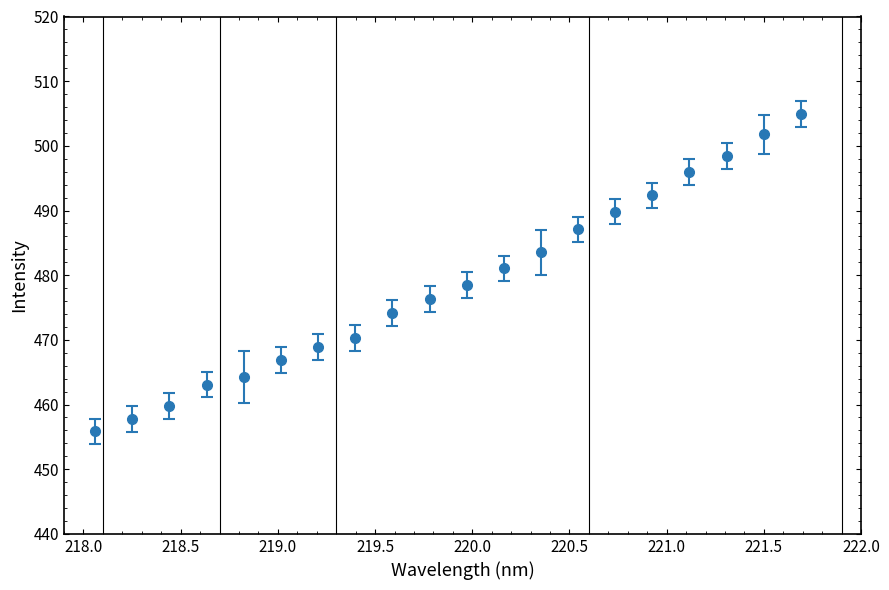

True or false: there are more than 2 points higher than both neighbors.

False